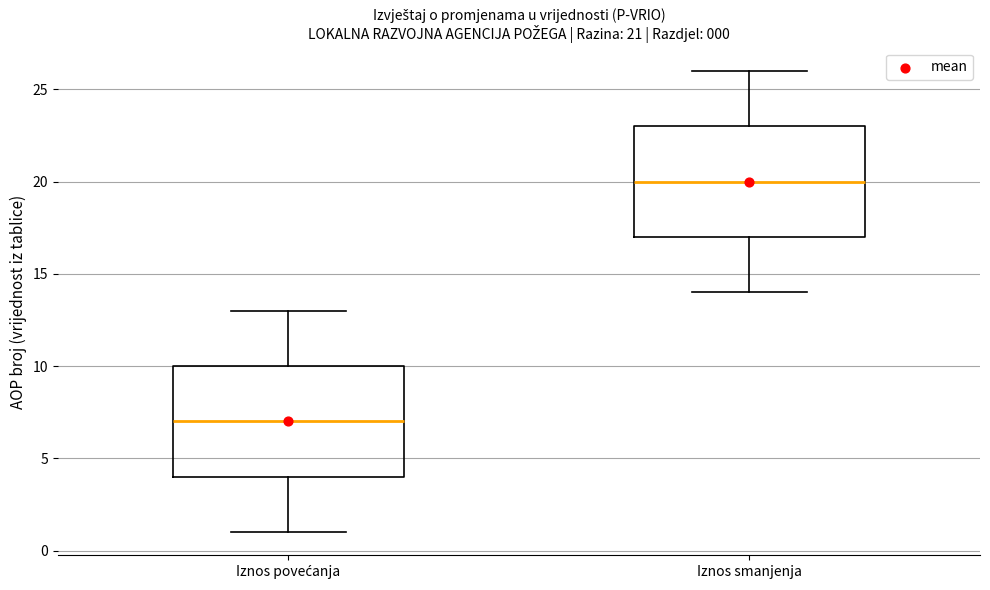

Which box has the lowest median line?

Iznos povećanja